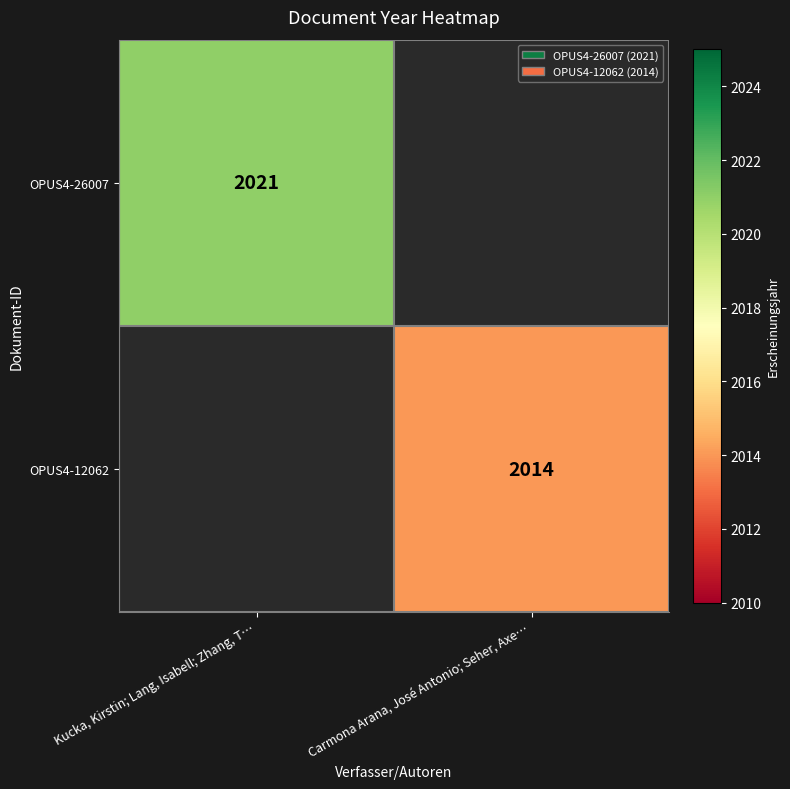

The OPUS4-12062 series shows 3122 at Carmona Arana, José Antonio; Seher, Axe…. True or false?

False